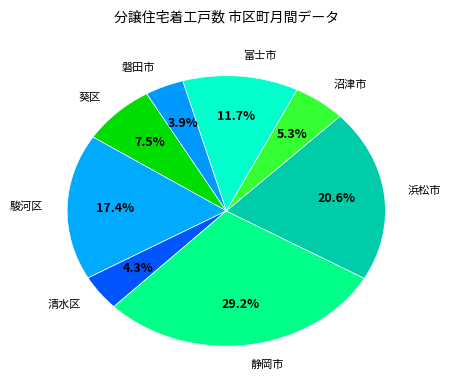

Count the number of slices in the pie.

8